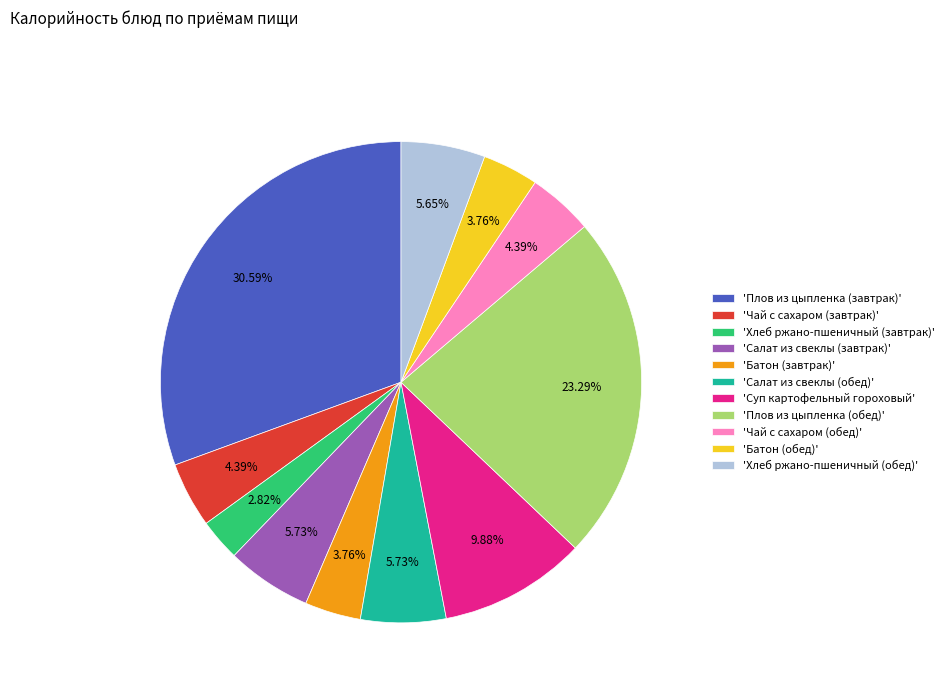

Do 'Салат из свеклы (завтрак)' and 'Хлеб ржано-пшеничный (обед)' together represent more than half of the pie?

No